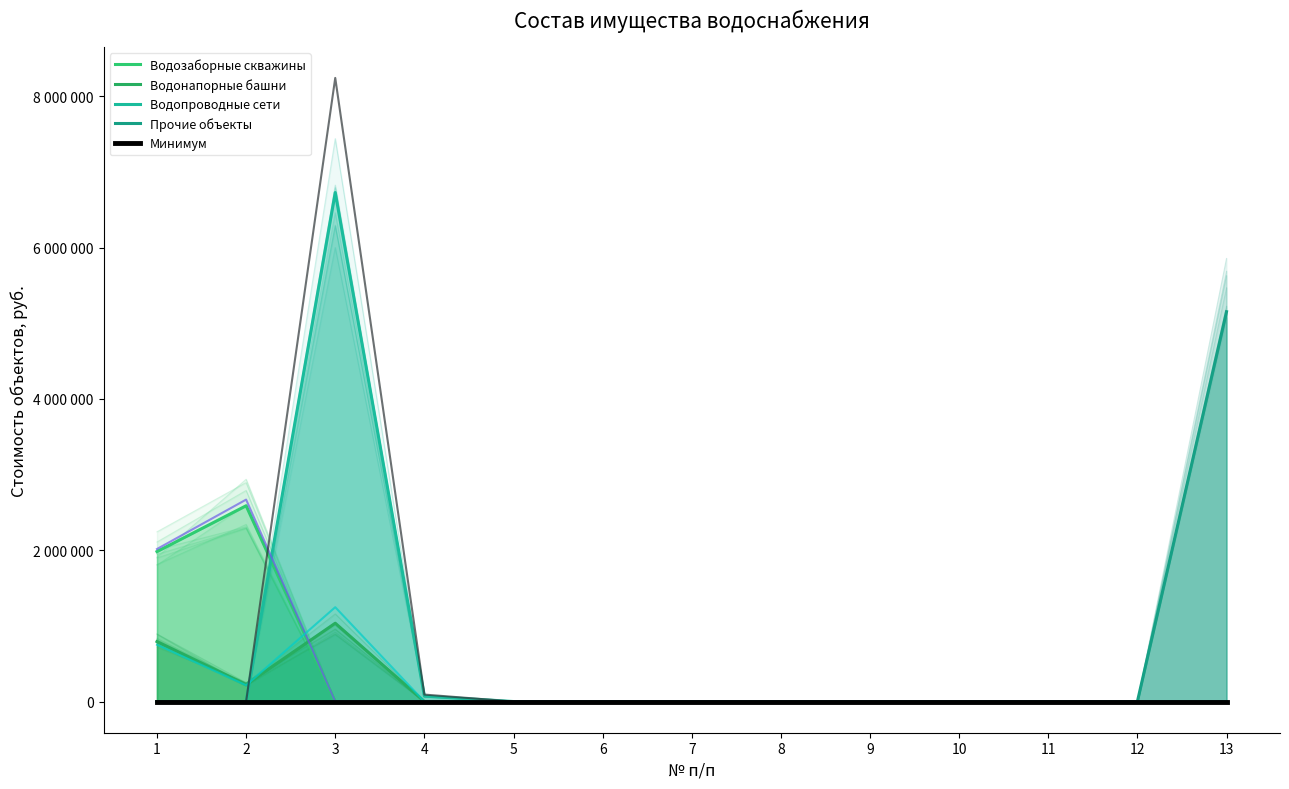

Is it true that Водозаборные скважины equals 0.3 at 12?

False